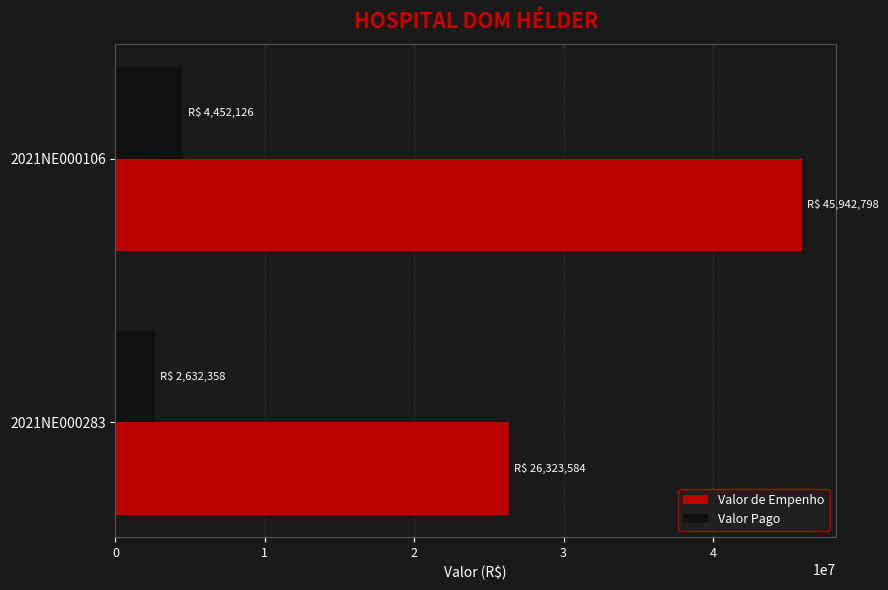

Which series has the largest range (max minus min)?

Valor de Empenho